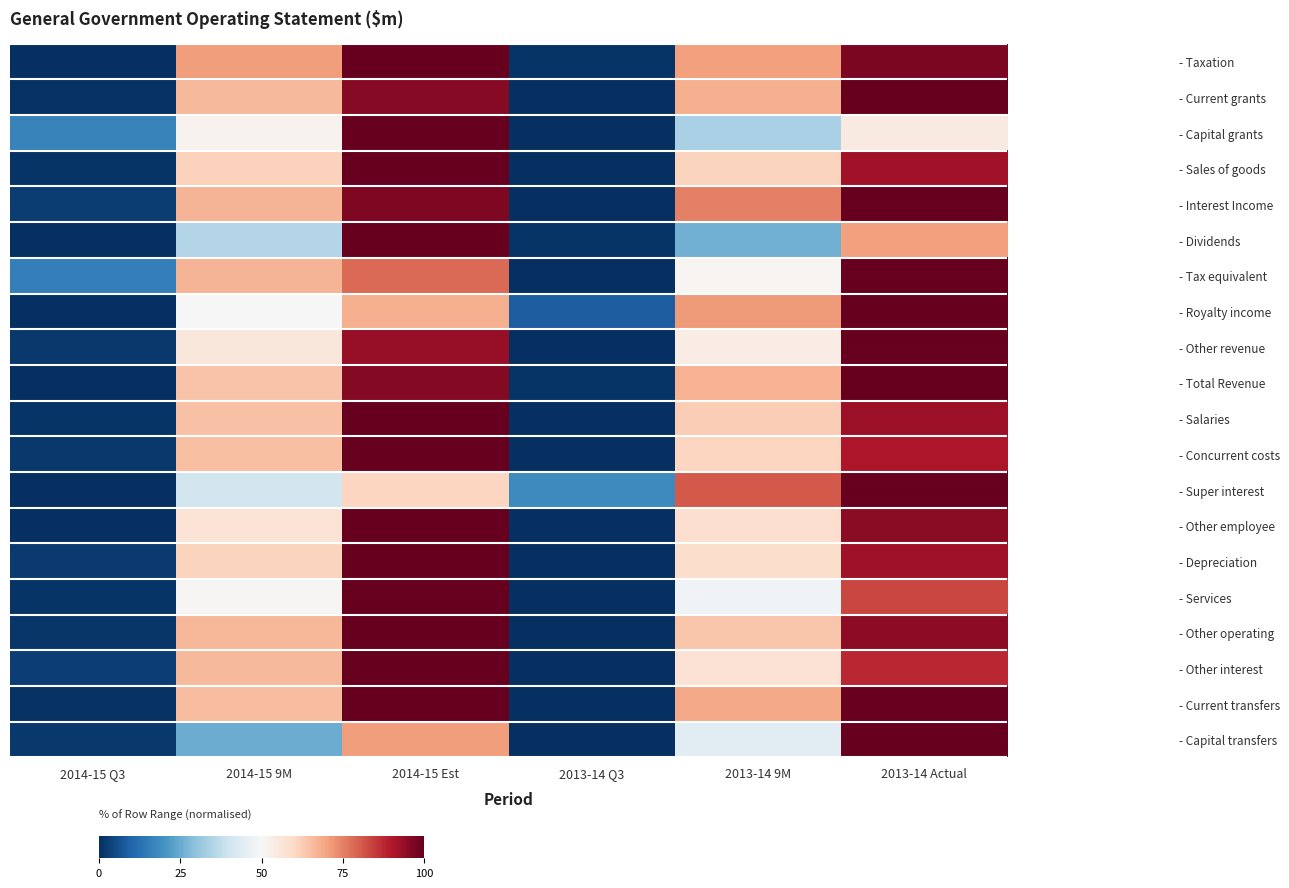

Reading left to right, extract all data points from this chart.

- Taxation: 2014-15 Q3=0.0	2014-15 9M=71.1	2014-15 Est=100.0	2013-14 Q3=1.1	2013-14 9M=70.3	2013-14 Actual=97.2
- Current grants: 2014-15 Q3=0.5	2014-15 9M=66.4	2014-15 Est=95.5	2013-14 Q3=0.0	2013-14 9M=67.8	2013-14 Actual=100.0
- Capital grants: 2014-15 Q3=16.5	2014-15 9M=51.9	2014-15 Est=100.0	2013-14 Q3=0.0	2013-14 9M=34.0	2013-14 Actual=54.5
- Sales of goods: 2014-15 Q3=0.9	2014-15 9M=61.3	2014-15 Est=100.0	2013-14 Q3=0.0	2013-14 9M=61.0	2013-14 Actual=92.0
- Interest Income: 2014-15 Q3=2.7	2014-15 9M=66.9	2014-15 Est=96.6	2013-14 Q3=0.0	2013-14 9M=75.0	2013-14 Actual=100.0
- Dividends: 2014-15 Q3=0.0	2014-15 9M=35.5	2014-15 Est=100.0	2013-14 Q3=0.9	2013-14 9M=25.8	2013-14 Actual=70.5
- Tax equivalent: 2014-15 Q3=16.0	2014-15 9M=67.0	2014-15 Est=78.4	2013-14 Q3=0.0	2013-14 9M=51.0	2013-14 Actual=100.0
- Royalty income: 2014-15 Q3=0.0	2014-15 9M=50.1	2014-15 Est=67.6	2013-14 Q3=8.8	2013-14 9M=71.2	2013-14 Actual=100.0
- Other revenue: 2014-15 Q3=1.6	2014-15 9M=55.7	2014-15 Est=93.7	2013-14 Q3=0.0	2013-14 9M=53.8	2013-14 Actual=100.0
- Total Revenue: 2014-15 Q3=0.0	2014-15 9M=64.2	2014-15 Est=95.8	2013-14 Q3=1.2	2013-14 9M=67.5	2013-14 Actual=100.0
- Salaries: 2014-15 Q3=1.0	2014-15 9M=64.8	2014-15 Est=100.0	2013-14 Q3=0.0	2013-14 9M=62.5	2013-14 Actual=93.0
- Concurrent costs: 2014-15 Q3=1.6	2014-15 9M=65.0	2014-15 Est=100.0	2013-14 Q3=0.0	2013-14 9M=60.9	2013-14 Actual=90.5
- Super interest: 2014-15 Q3=0.0	2014-15 9M=41.0	2014-15 Est=60.9	2013-14 Q3=18.1	2013-14 9M=80.8	2013-14 Actual=100.0
- Other employee: 2014-15 Q3=0.0	2014-15 9M=56.7	2014-15 Est=100.0	2013-14 Q3=0.3	2013-14 9M=58.5	2013-14 Actual=95.1
- Depreciation: 2014-15 Q3=2.3	2014-15 9M=61.0	2014-15 Est=100.0	2013-14 Q3=0.0	2013-14 9M=58.9	2013-14 Actual=92.2
- Services: 2014-15 Q3=1.1	2014-15 9M=50.5	2014-15 Est=100.0	2013-14 Q3=0.0	2013-14 9M=48.4	2013-14 Actual=83.5
- Other operating: 2014-15 Q3=1.3	2014-15 9M=66.6	2014-15 Est=100.0	2013-14 Q3=0.0	2013-14 9M=63.7	2013-14 Actual=94.6
- Other interest: 2014-15 Q3=3.1	2014-15 9M=66.0	2014-15 Est=100.0	2013-14 Q3=0.0	2013-14 9M=57.2	2013-14 Actual=87.6
- Current transfers: 2014-15 Q3=0.6	2014-15 9M=65.5	2014-15 Est=100.0	2013-14 Q3=0.0	2013-14 9M=69.0	2013-14 Actual=99.5
- Capital transfers: 2014-15 Q3=1.8	2014-15 9M=25.2	2014-15 Est=71.1	2013-14 Q3=0.0	2013-14 9M=44.8	2013-14 Actual=100.0